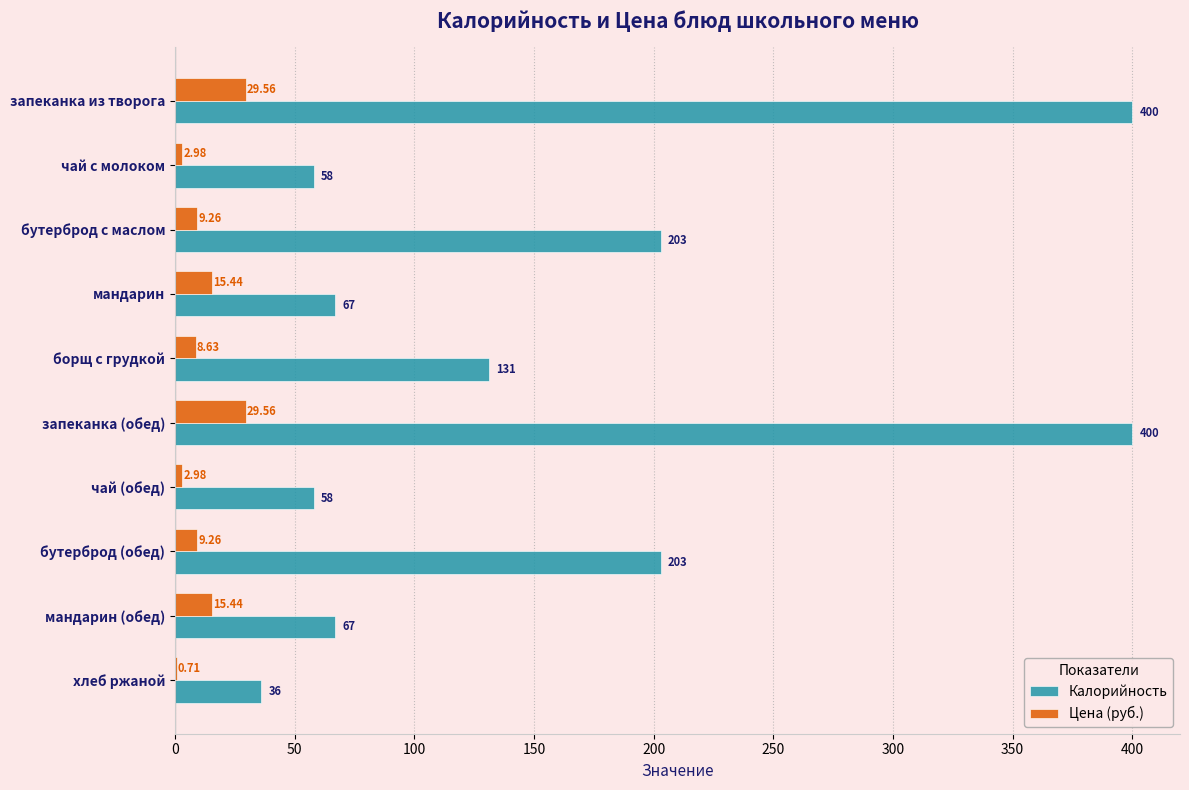

What is the sum of all Калорийность values?

1623.0